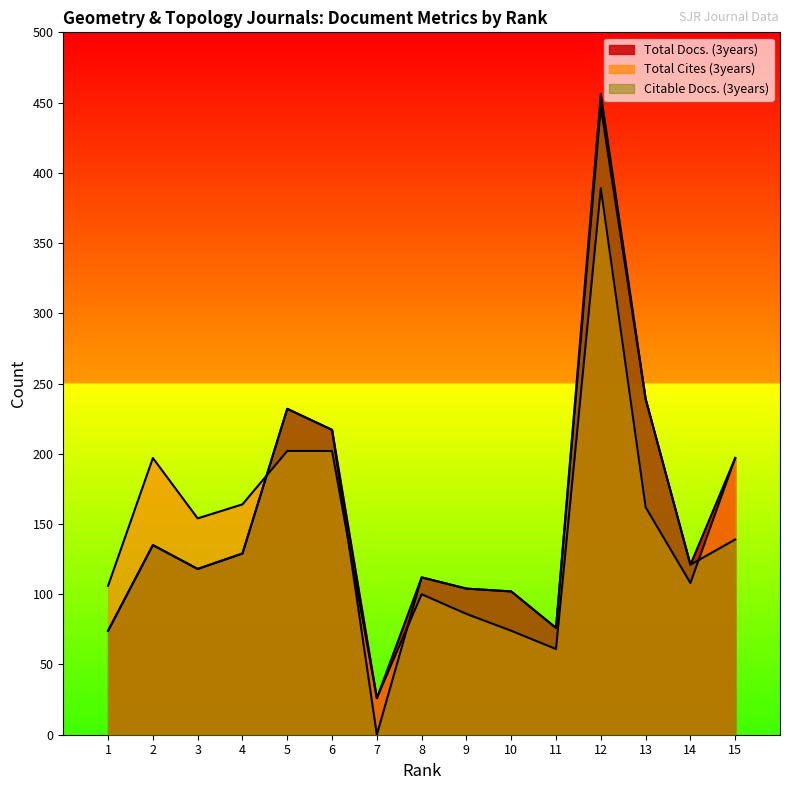

Which category has the lowest value in the Total Cites (3years) series?

7